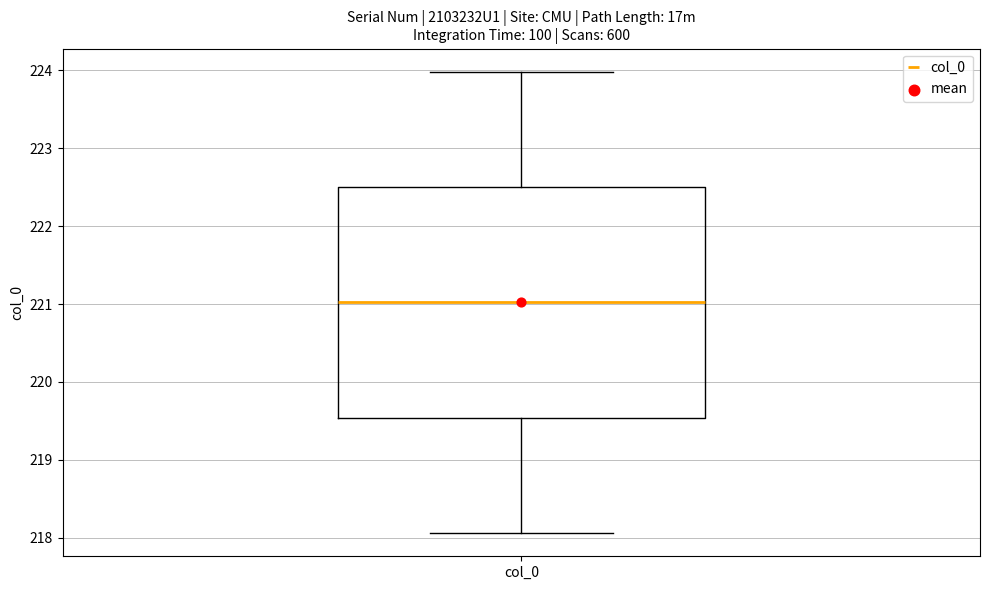

Where does the upper whisker of the box for col_0 end on the y-axis? The values are not printed on the chart, so give them approximately, as read against the axis.

224.0